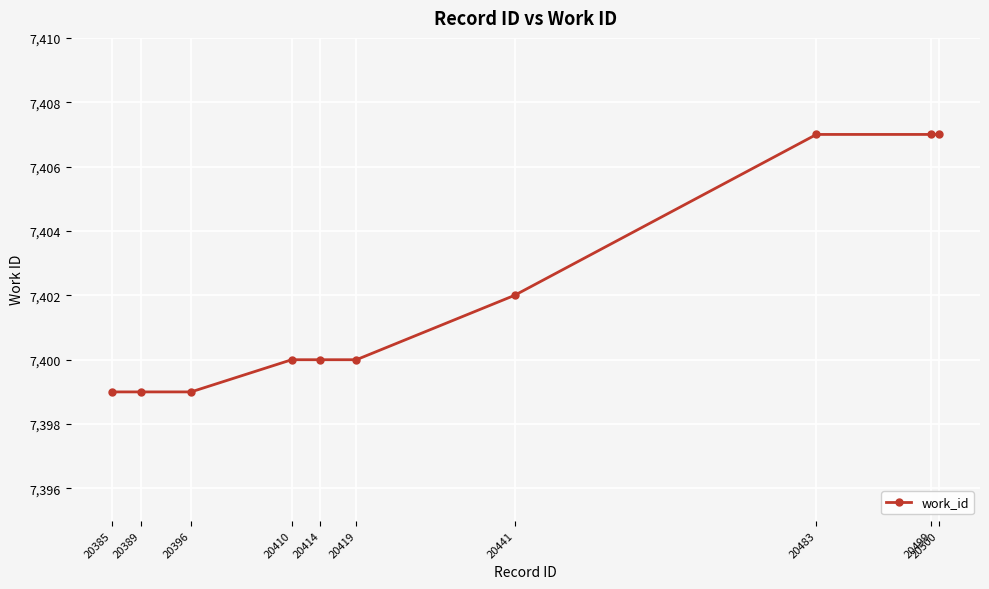

What is the difference between the maximum and second lowest values?

8